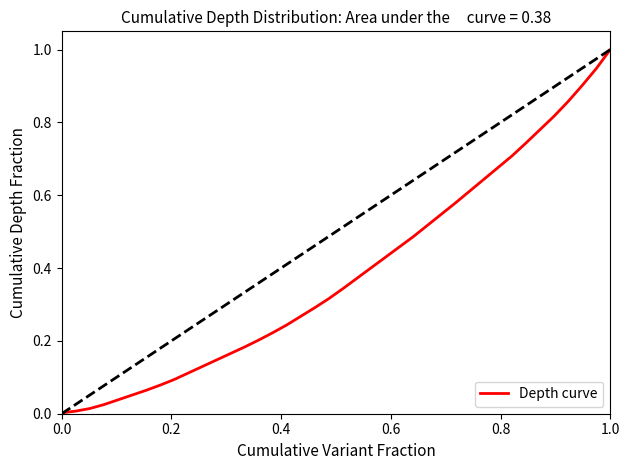

What is the greatest value displayed?

1.0